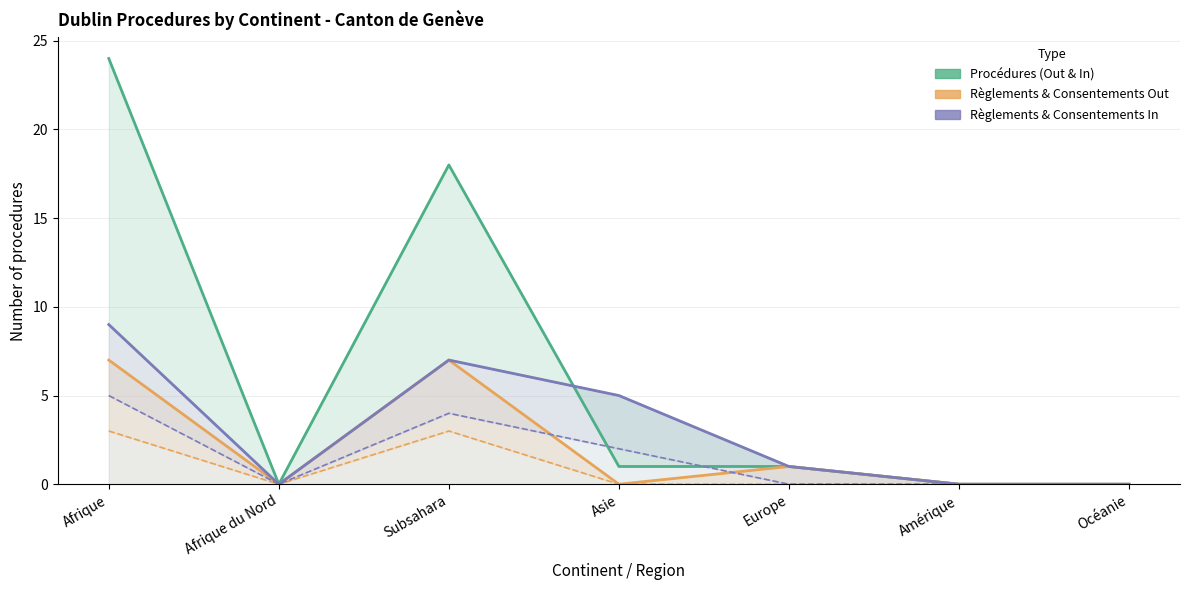

True or false: Règlements & Consentements Out and Procédures (Out & In) cross at least once.

False